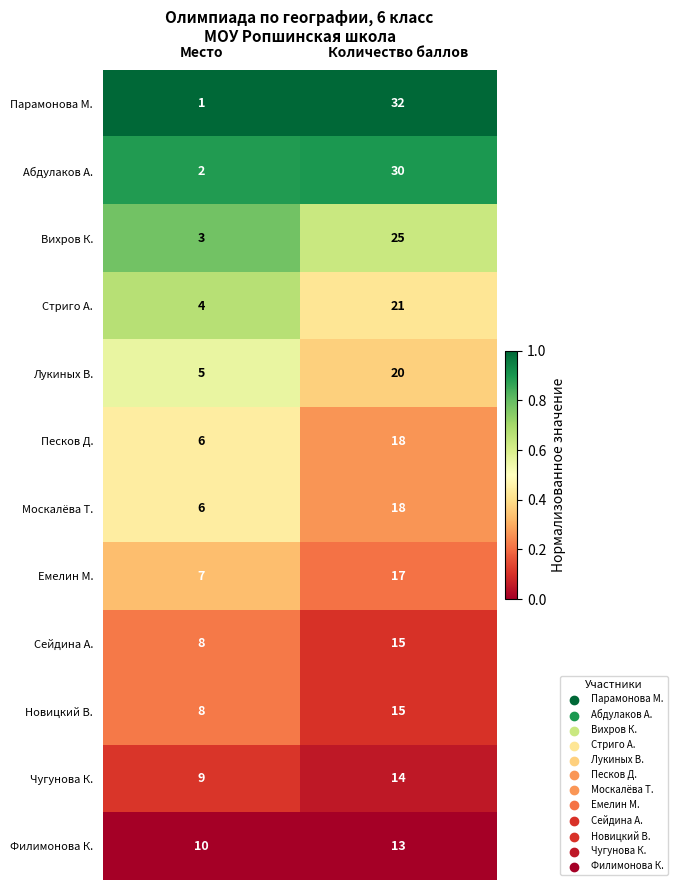

Where is Вихров К. nearest to the value 14?

Место